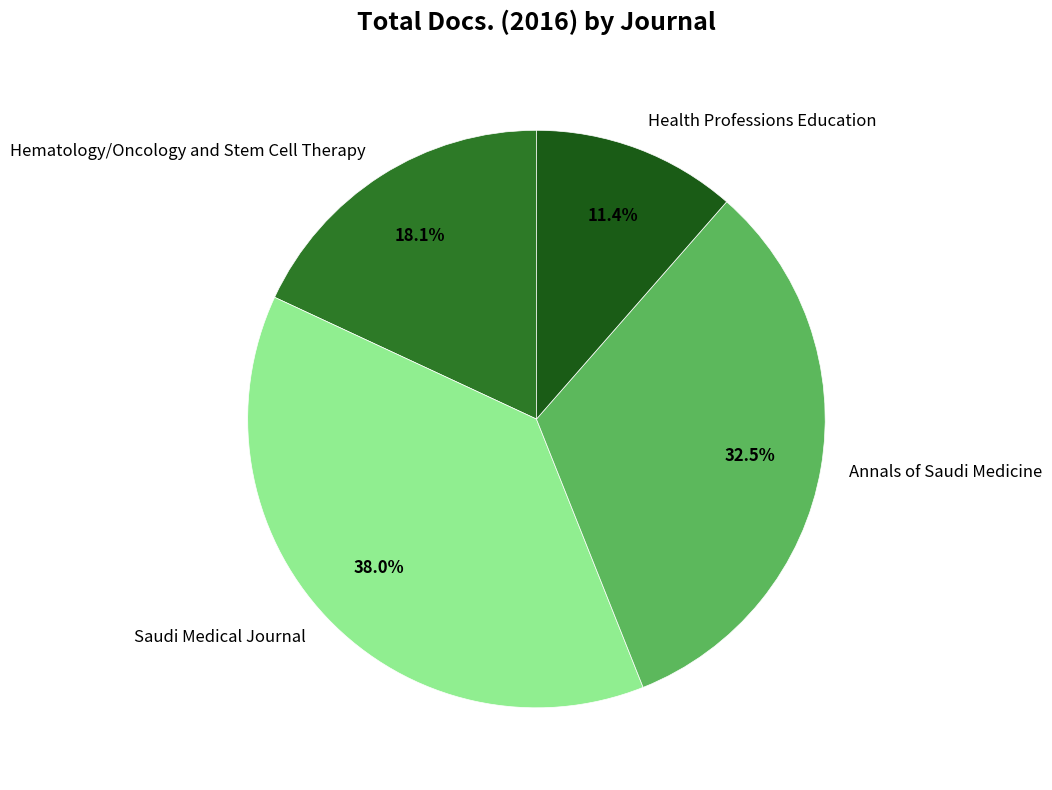

How much of the chart is everything except Hematology/Oncology and Stem Cell Therapy?

81.9%